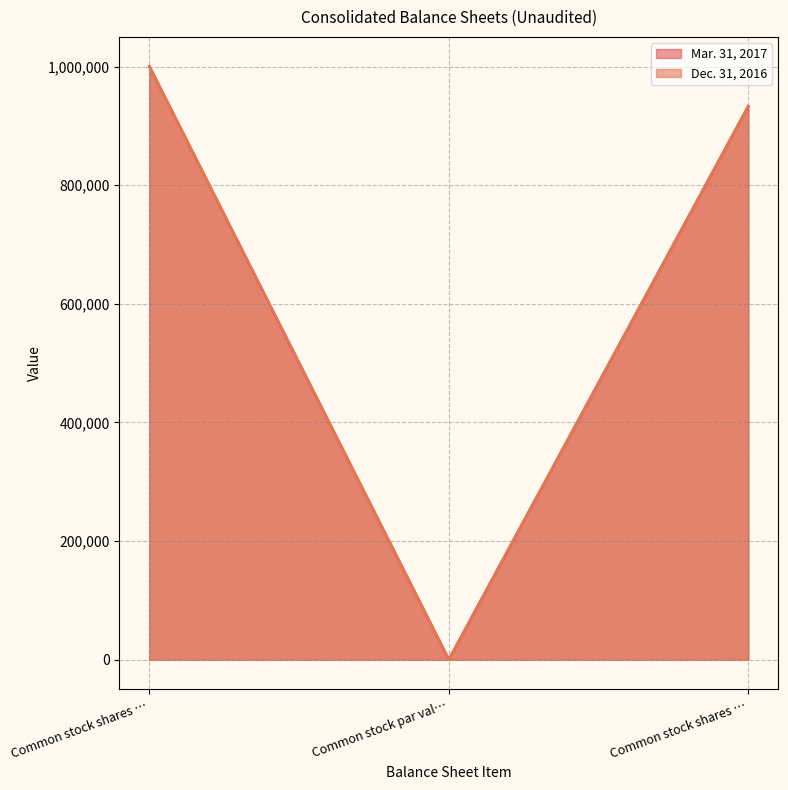

What is the label of the 1st point from the right?

Common stock shares …